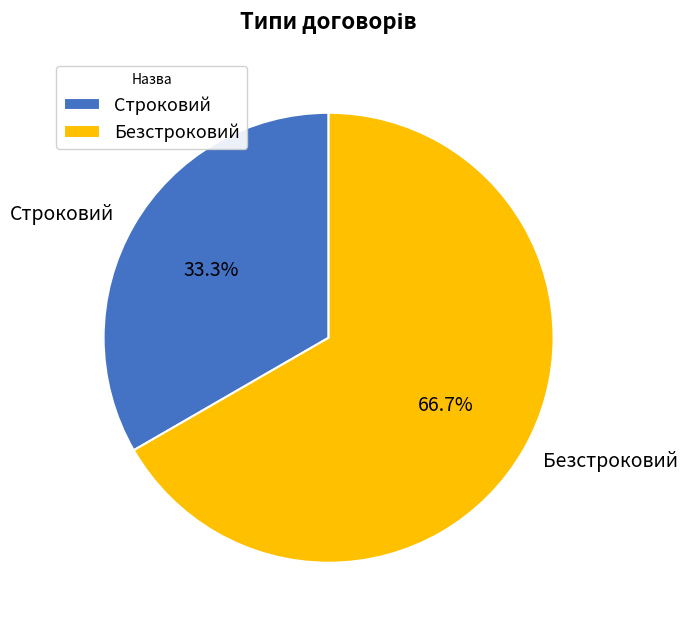

Is it true that Безстроковий is 53% of the pie?

False